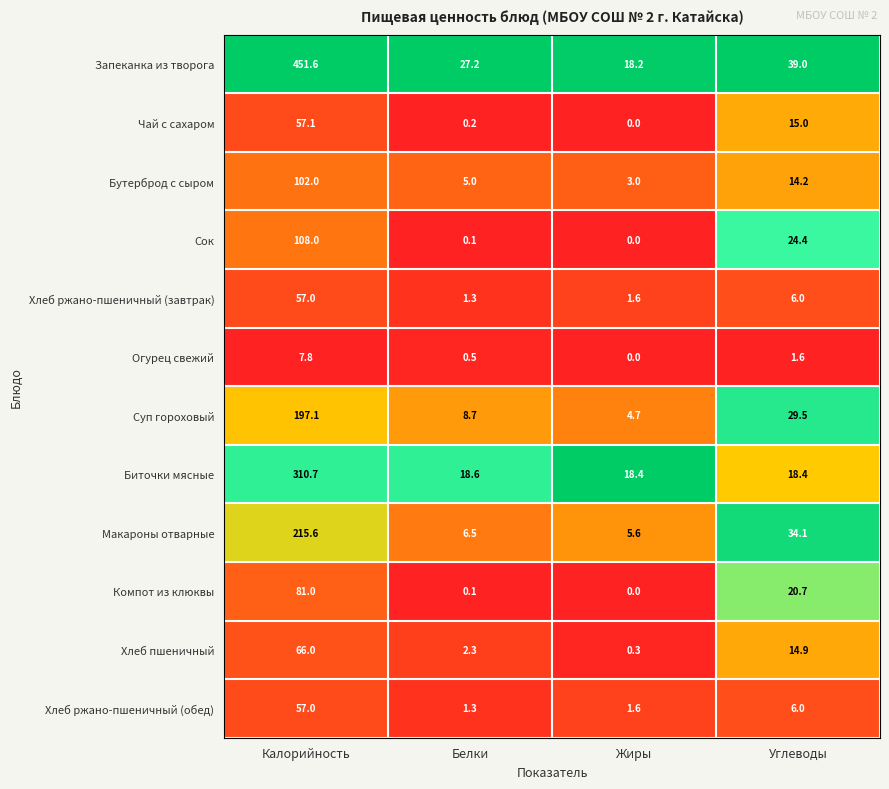

Which series has the largest total across all categories?

Запеканка из творога